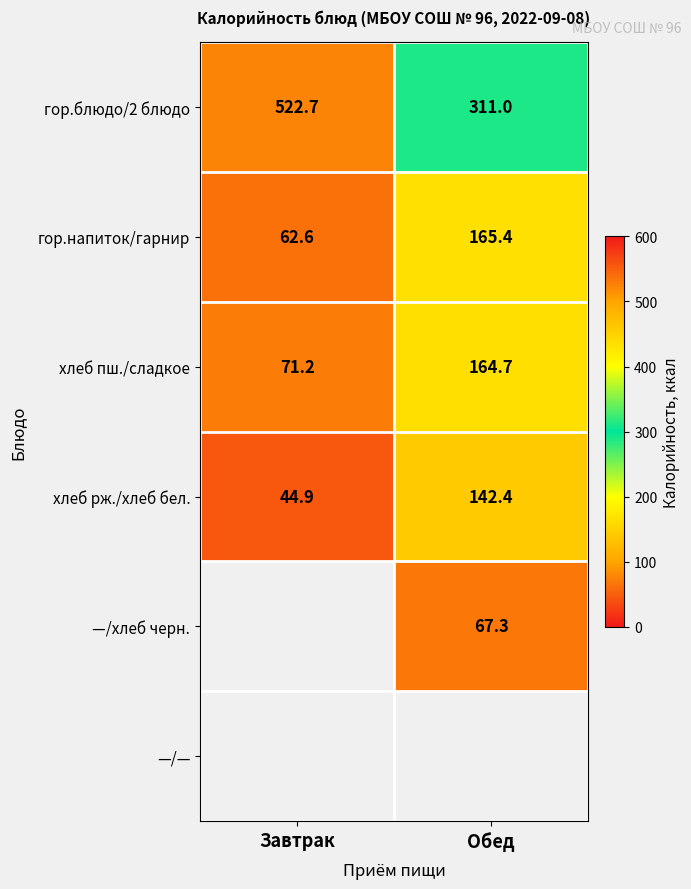

What is the maximum value shown in the chart?

522.7